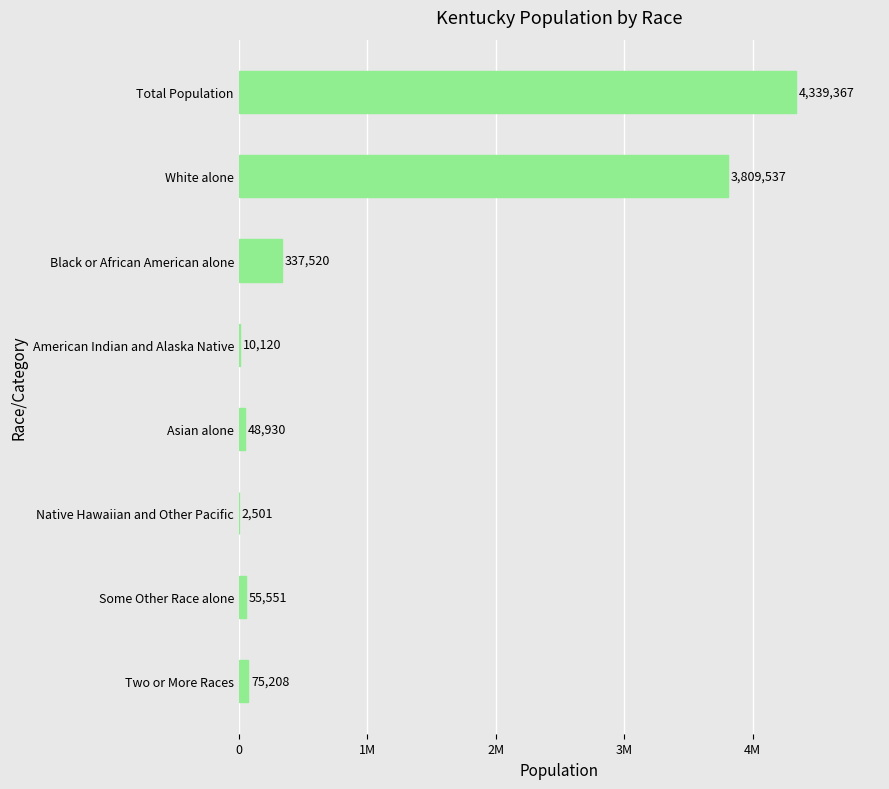

Are the bars horizontal?

Yes